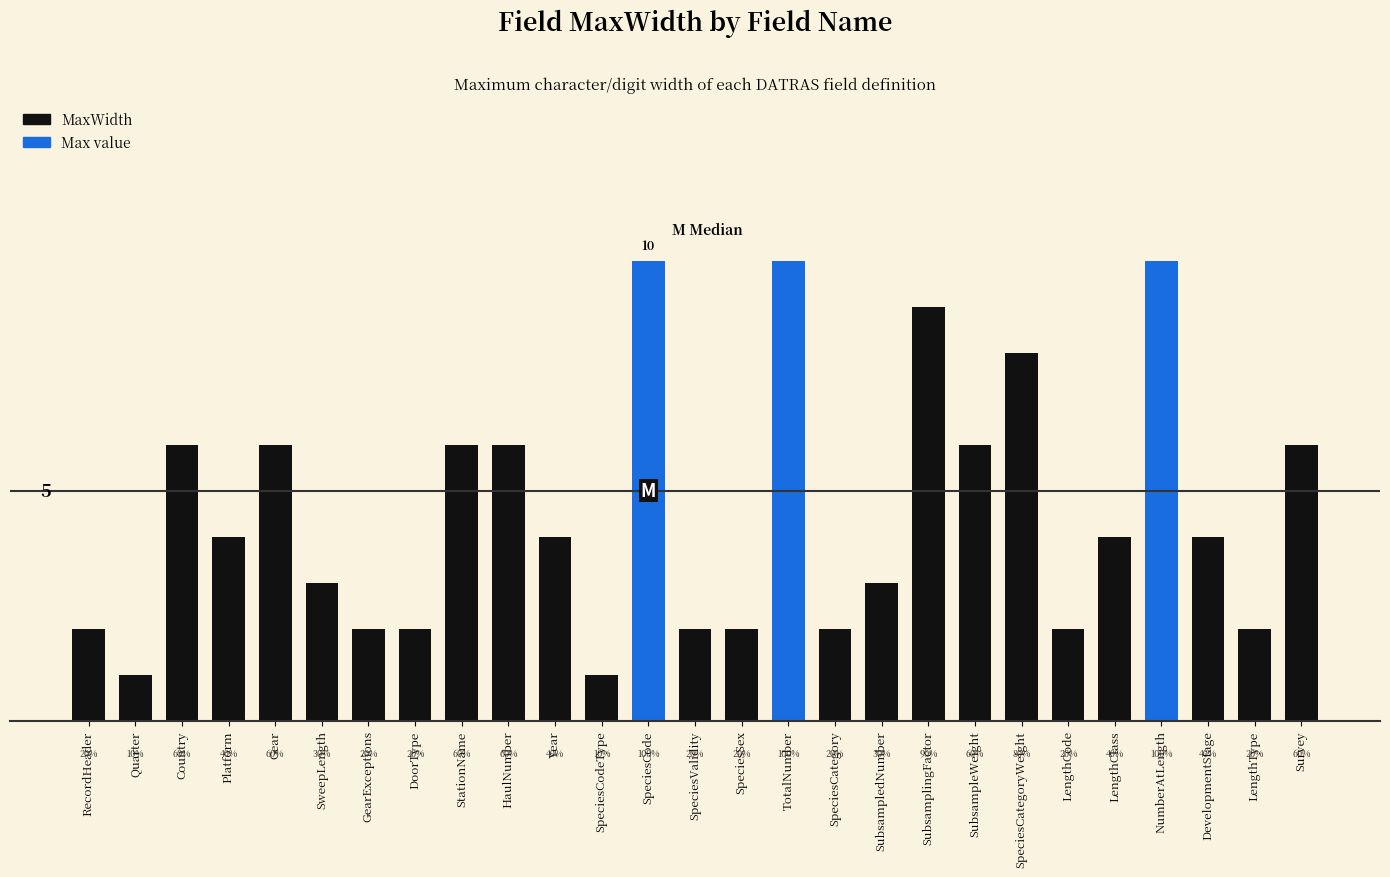

Does the chart contain any negative values?

No